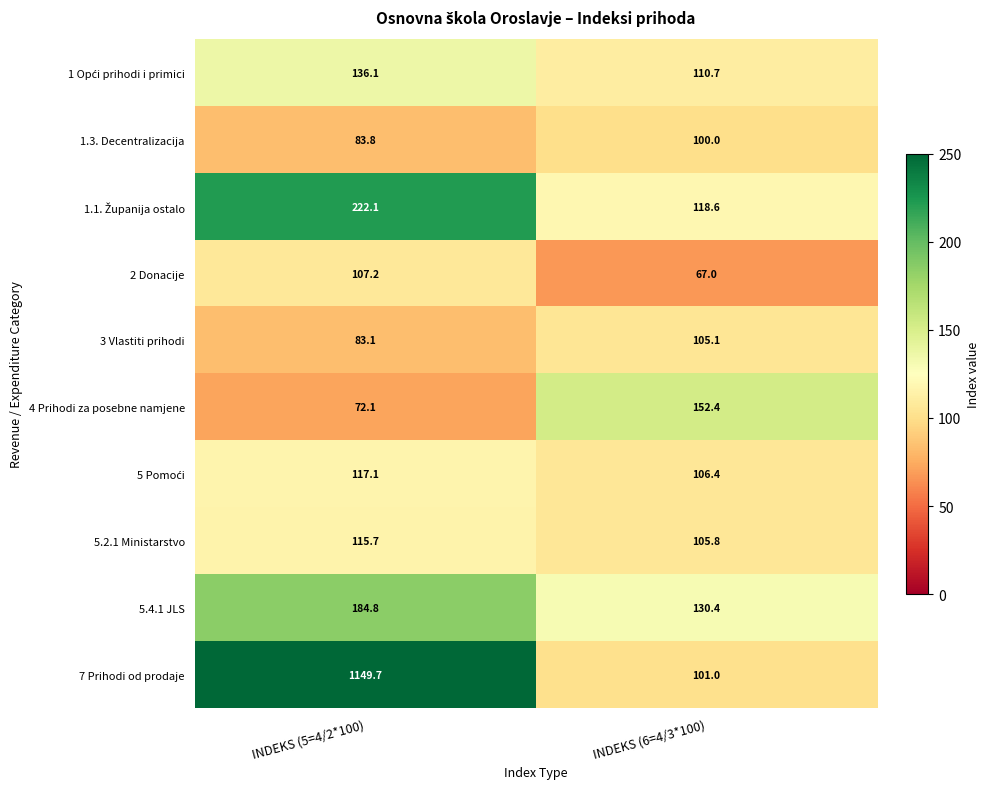

What is the difference between the 5.4.1 JLS values at INDEKS (6=4/3*100) and INDEKS (5=4/2*100)?

54.4